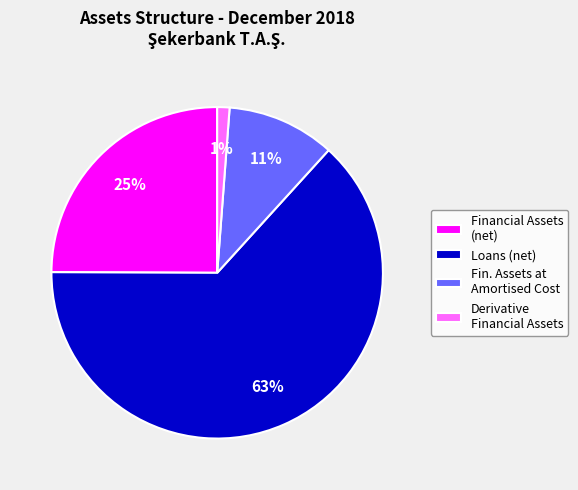

What is the smallest slice in the pie chart?

Derivative Financial Assets